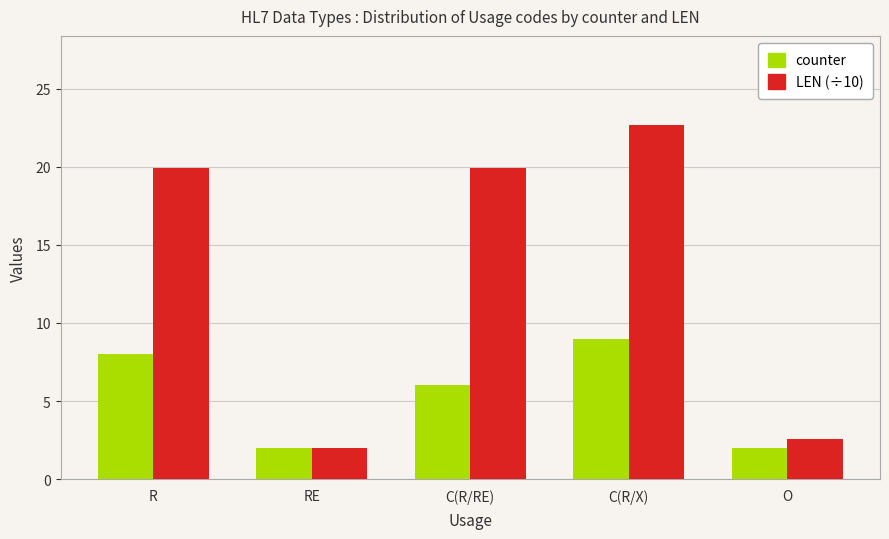

Which series has the largest total across all categories?

LEN (÷10)